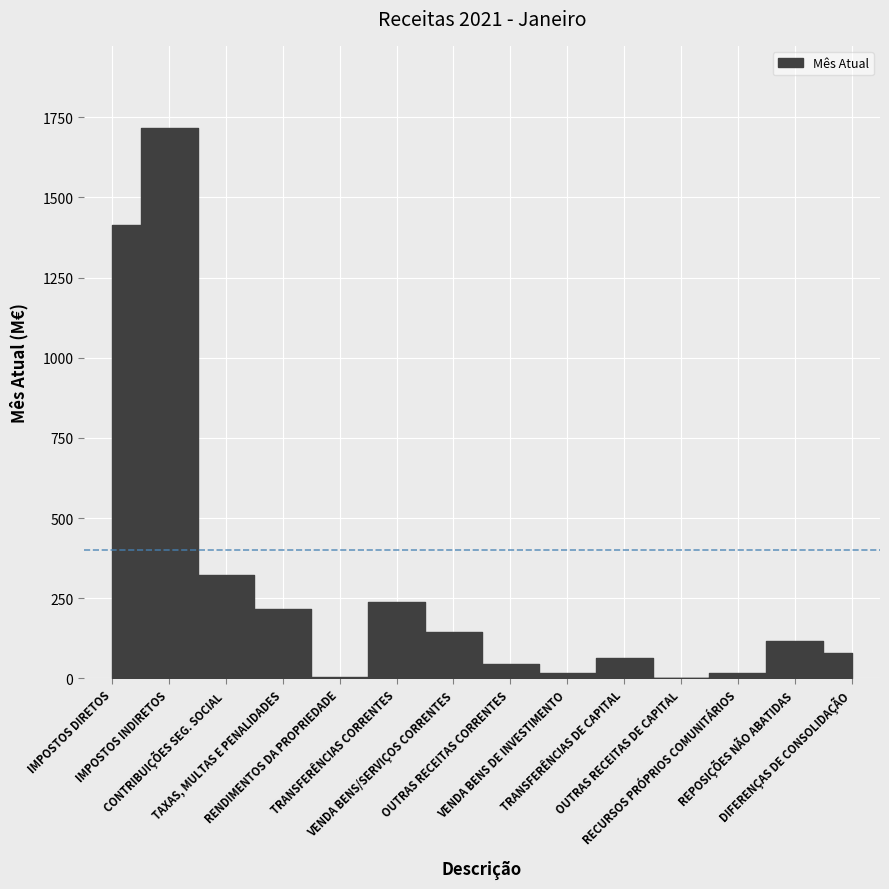

Count the number of categories in the chart.

14